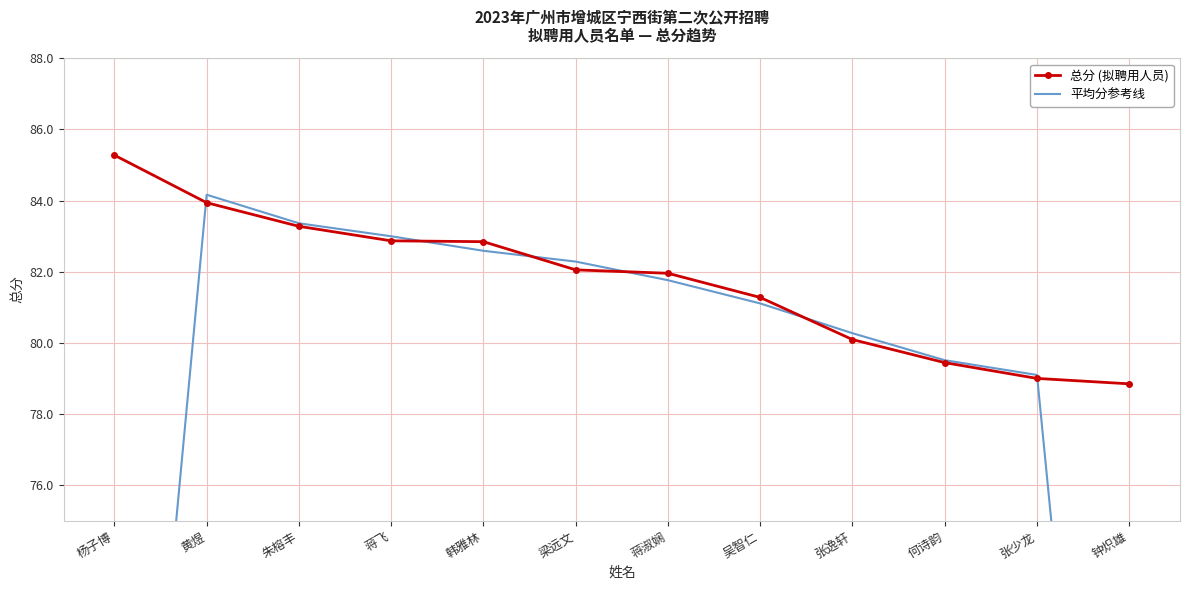

What is the value of the 总分 (拟聘用人员) point at the 10th from the left?

79.4